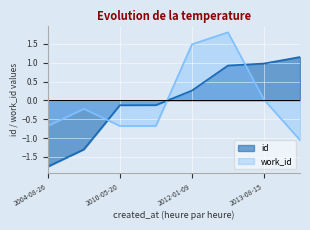

At how many categories does at least one series exceed 0?

4